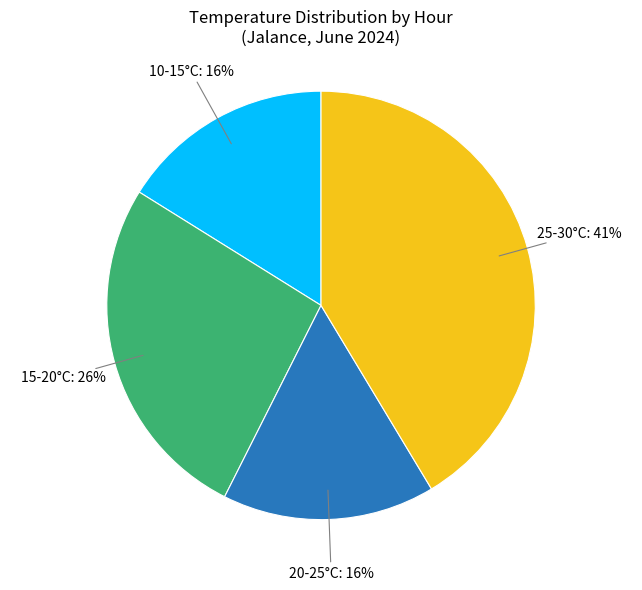

What is the largest slice in the pie chart?

25-30°C